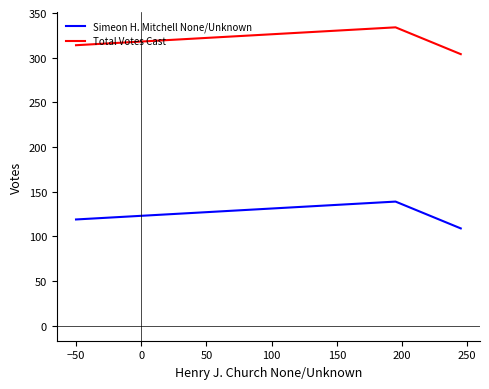

List the series in order of their overall mean, highest first.

Total Votes Cast, Simeon H. Mitchell None/Unknown